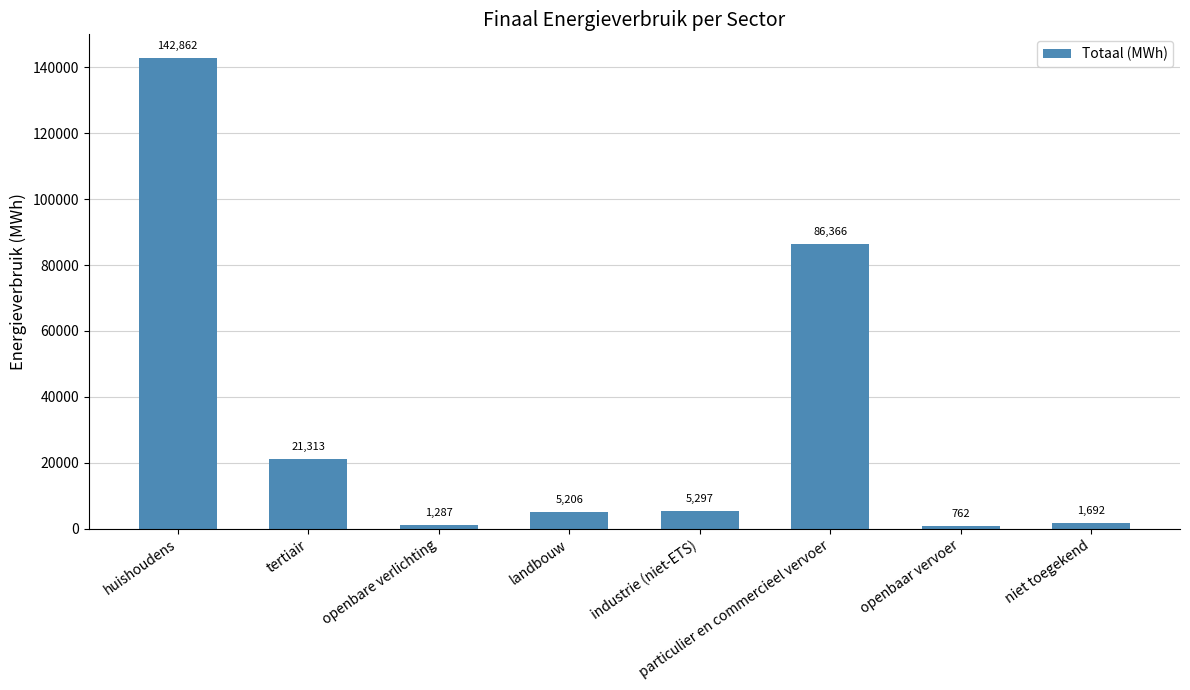

What is the sum of the values at huishoudens and particulier en commercieel vervoer?

229227.4